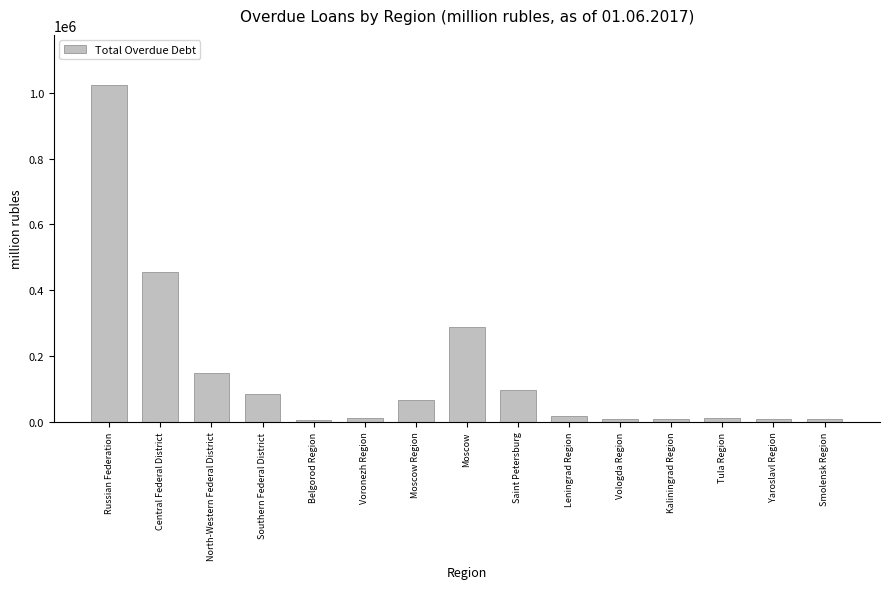

The chart shows a value of 698382 at Central Federal District. True or false?

False